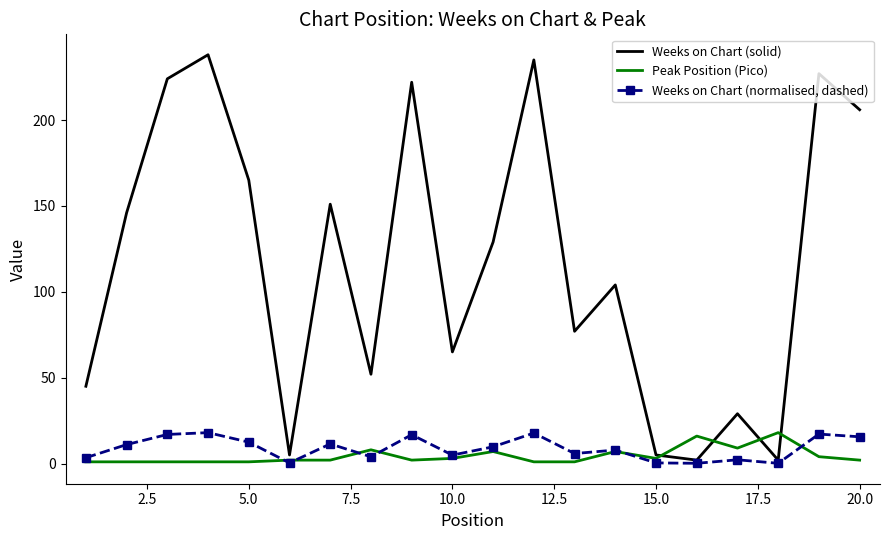

Which series has the largest total across all categories?

Weeks on Chart (solid)